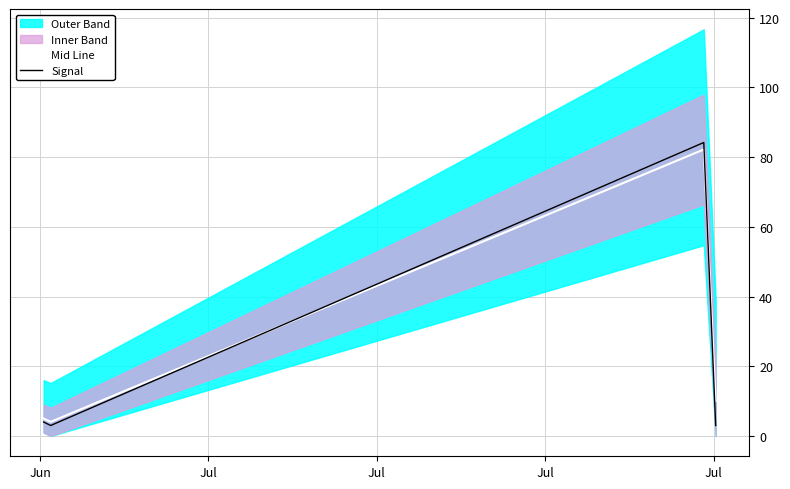

What is the highest value of the Signal series?

84.2